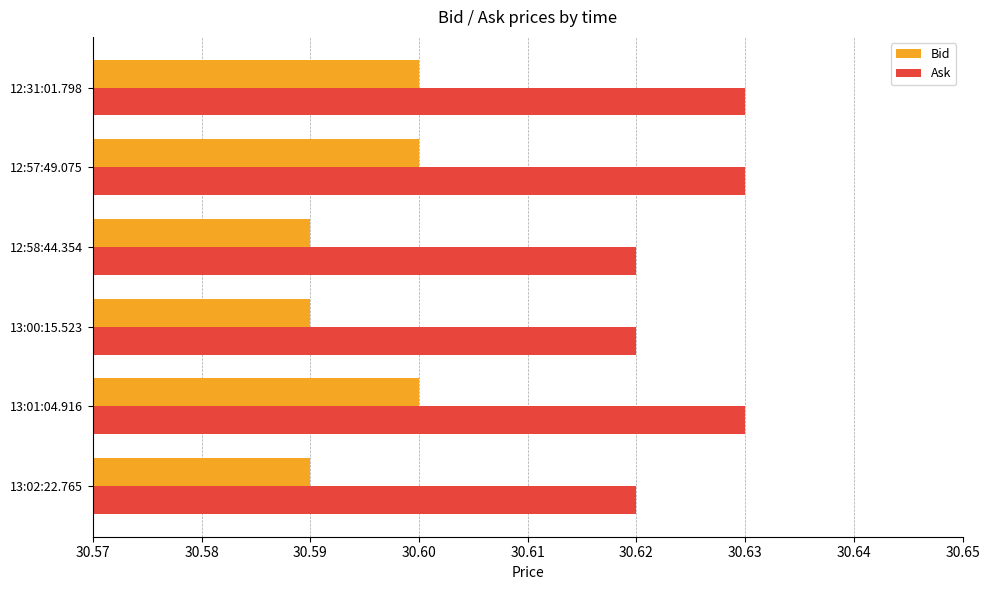

Count the Bid values in the range 30 to 31.

6